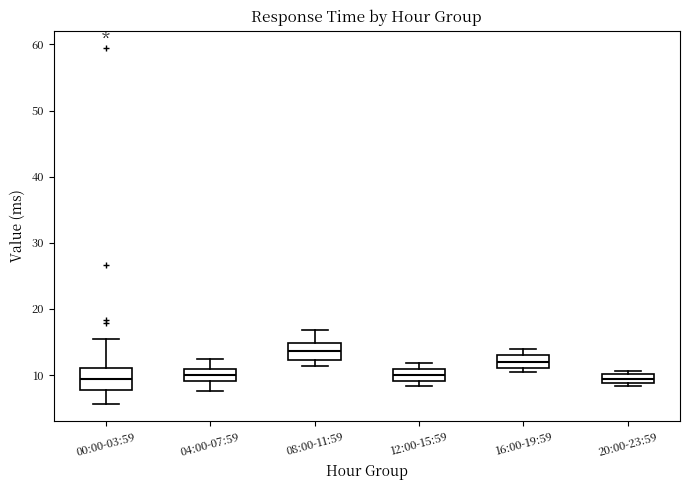

Which box has the highest median line?

08:00-11:59